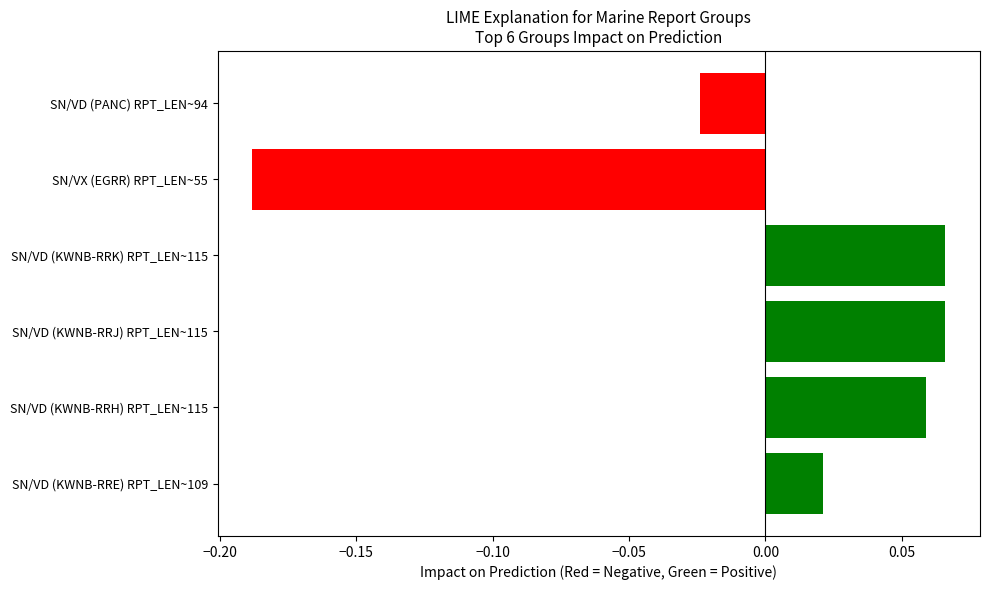

What is the greatest value displayed?

0.1